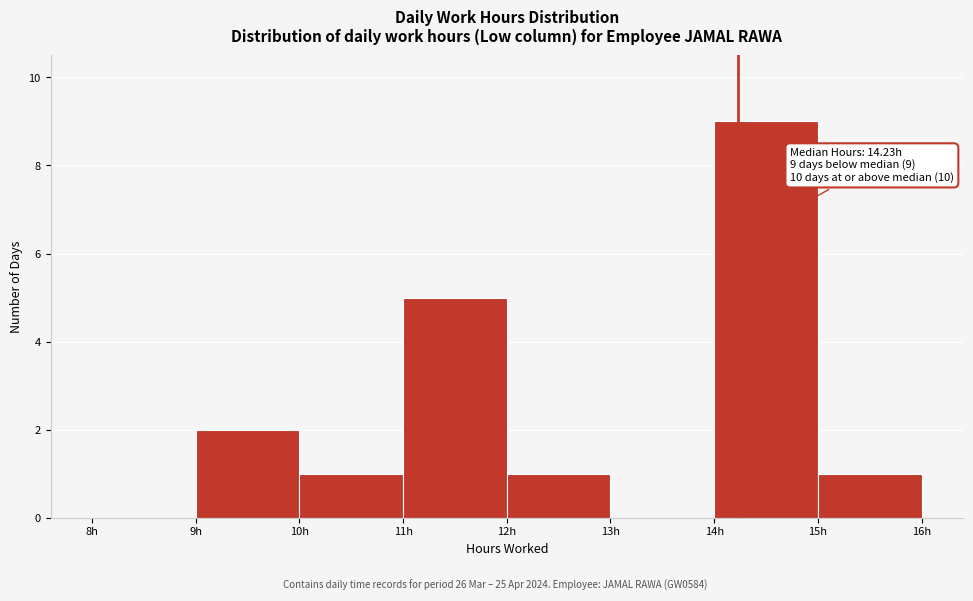

Over which range of the x-axis is the bar tallest?

14 to 15